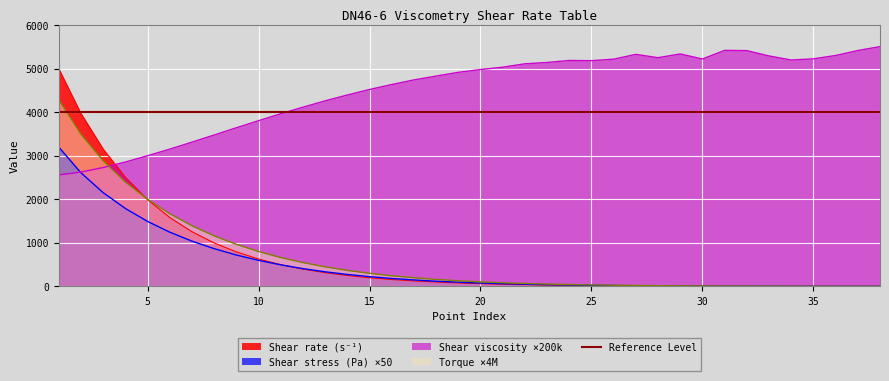

True or false: Torque (N m) has more than 2 interior local peaks.

False